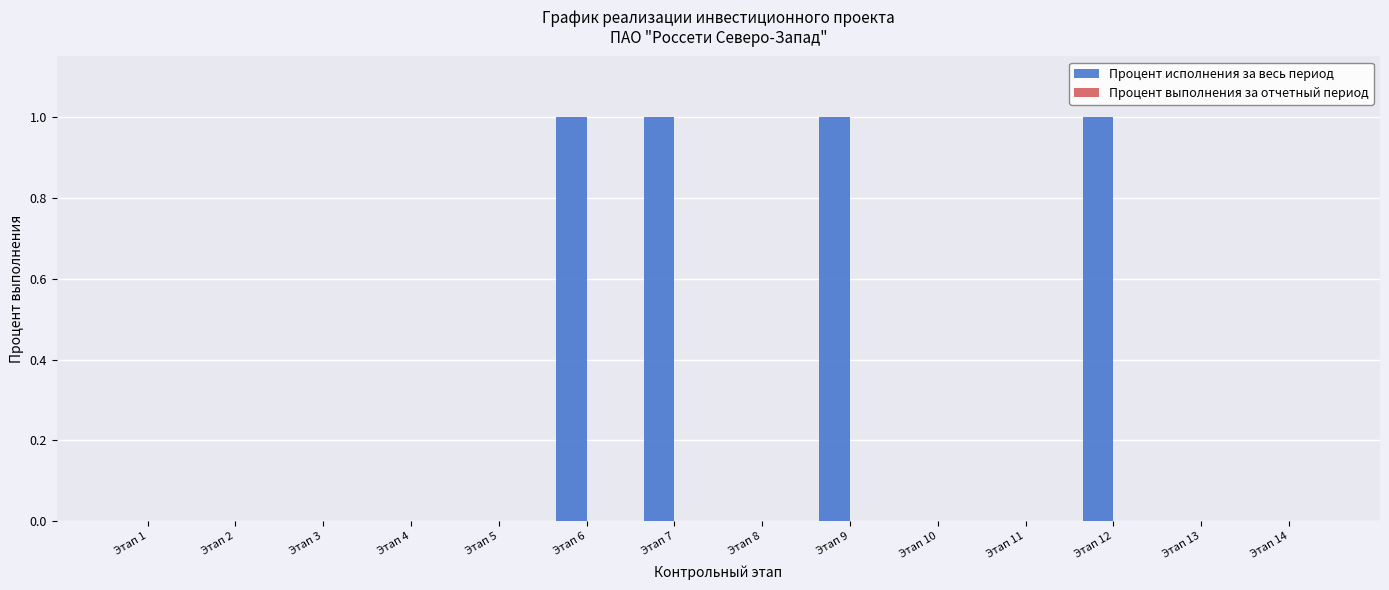

Between Этап 1 and Этап 9, which is larger?

Этап 9